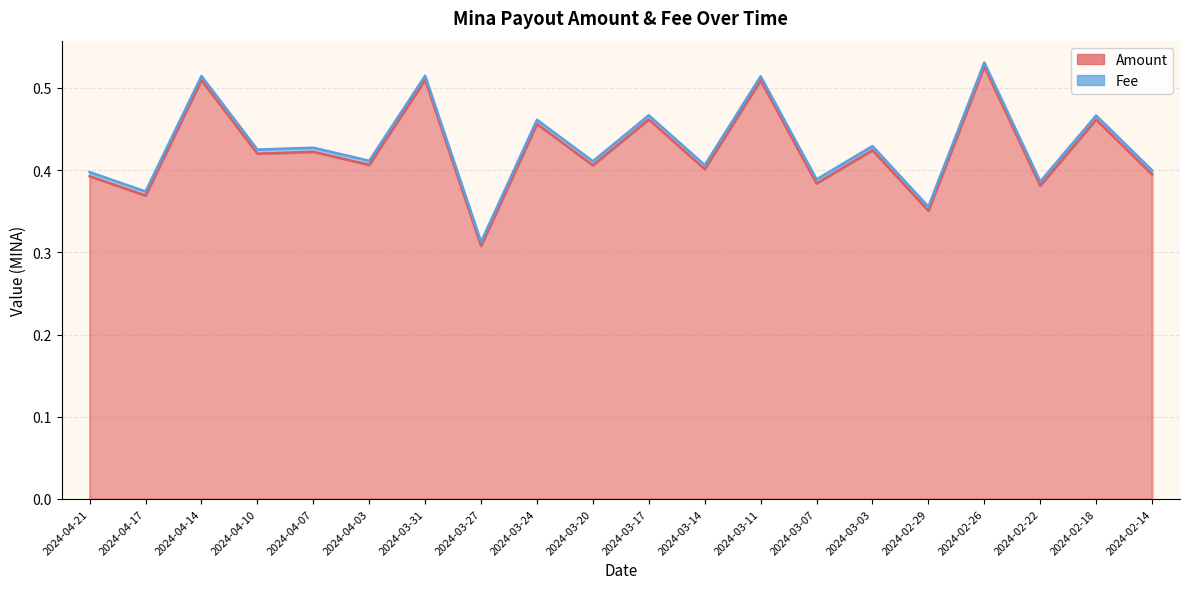

At which category does the chart reach its minimum across all series?

2024-03-27